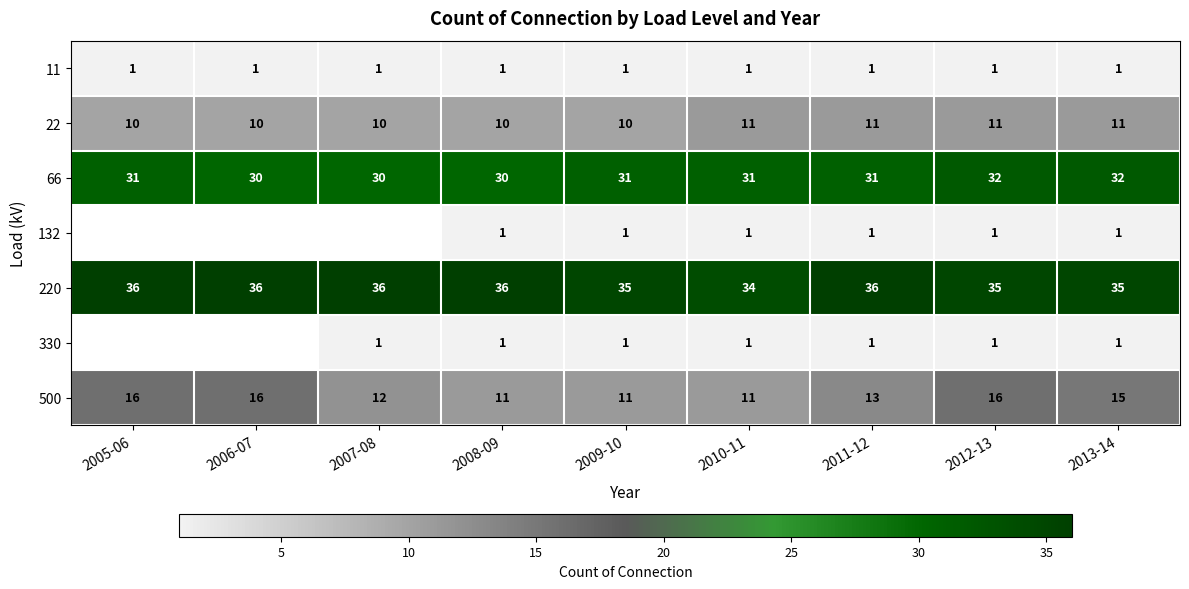

What is the total value across all series at 2008-09?

90